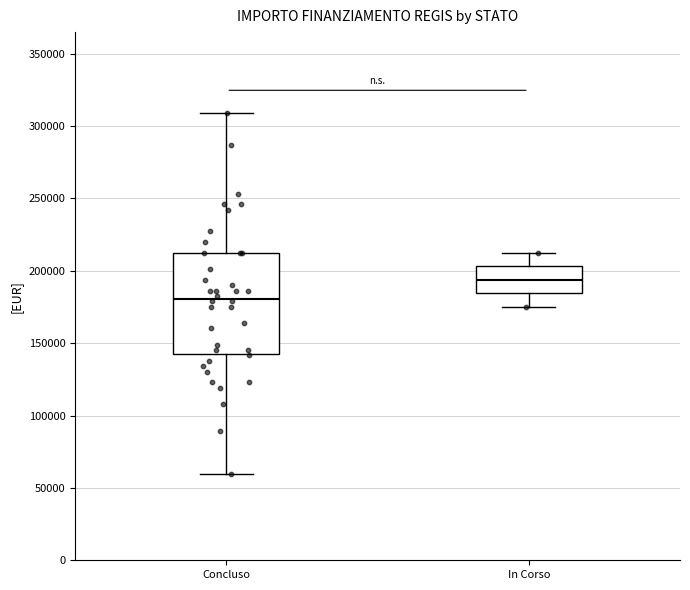

Reading left to right, read every box against the y-axis: the position of its median line, the range the box covers, and the ends of its whiskers. The values are not printed on the chart, so give them approximately, as read against the axis.

Concluso: median 180000, box 145000 to 210000, whiskers 60000 to 310000
In Corso: median 195000, box 185000 to 205000, whiskers 175000 to 210000